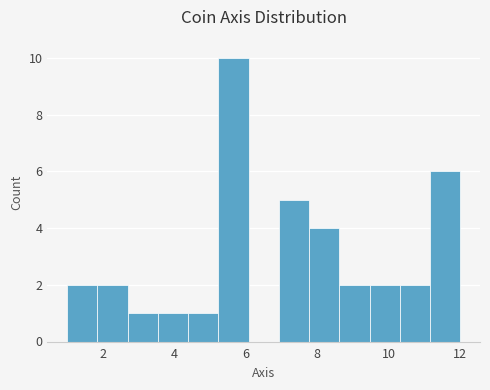

How tall is the bar that spans 9.4 to 10.4 on the x-axis? Neither the bar edges nor the heights are printed on the chart, so give them approximately, as read against the axes.

2